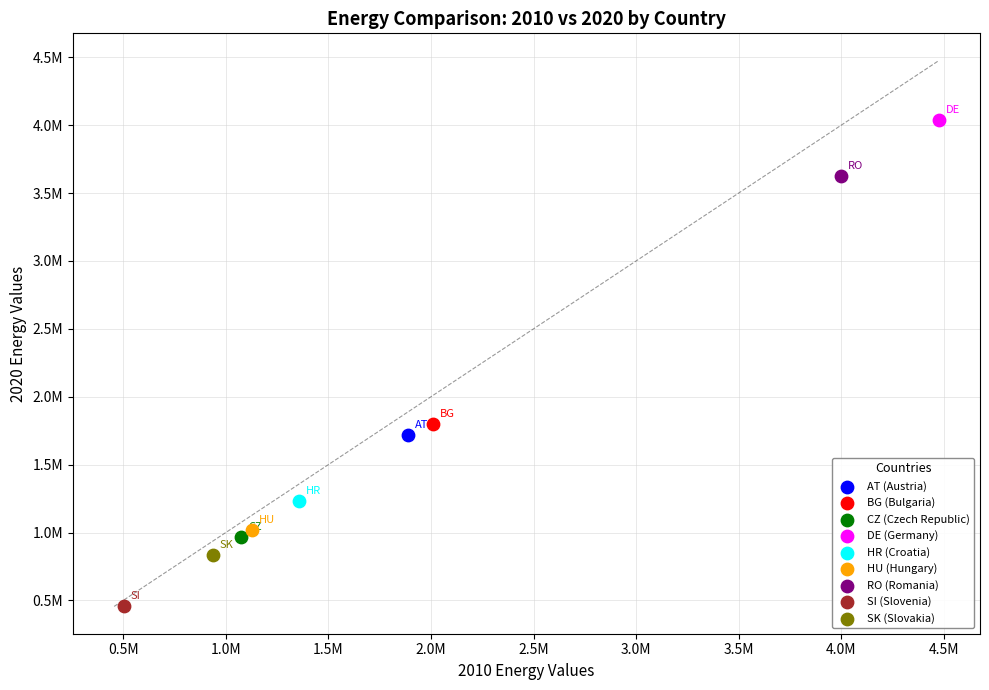

What are all the series names shown in the legend?

AT (Austria), BG (Bulgaria), CZ (Czech Republic), DE (Germany), HR (Croatia), HU (Hungary), RO (Romania), SI (Slovenia), SK (Slovakia)